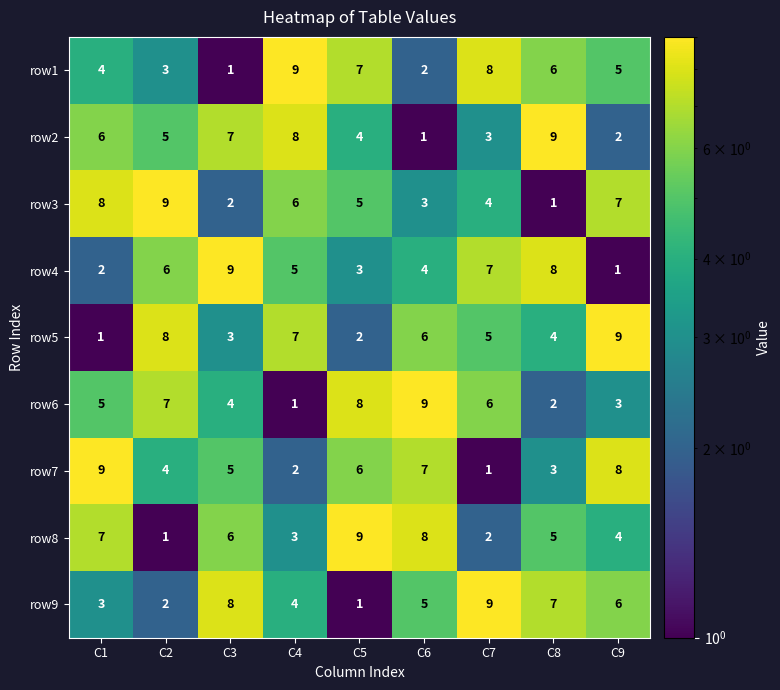

Count the number of data series in this chart.

9